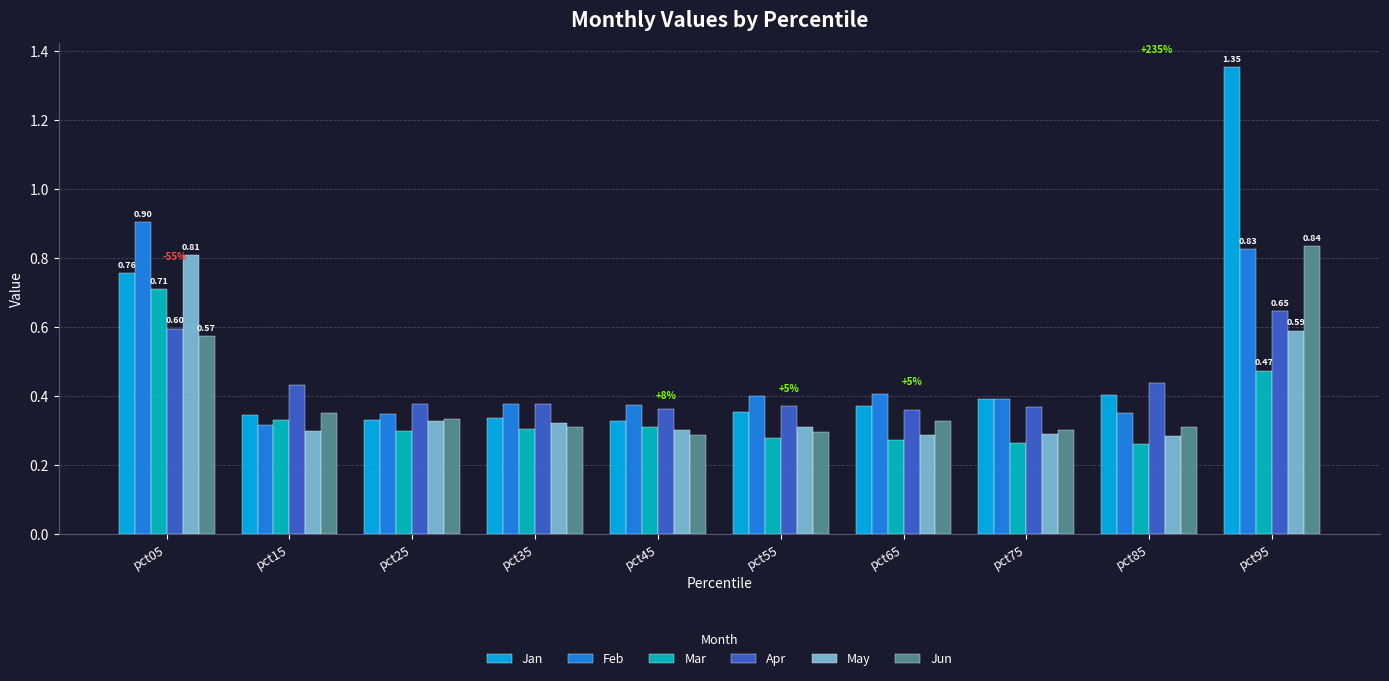

The value of May at pct65 is 0.3. True or false?

True